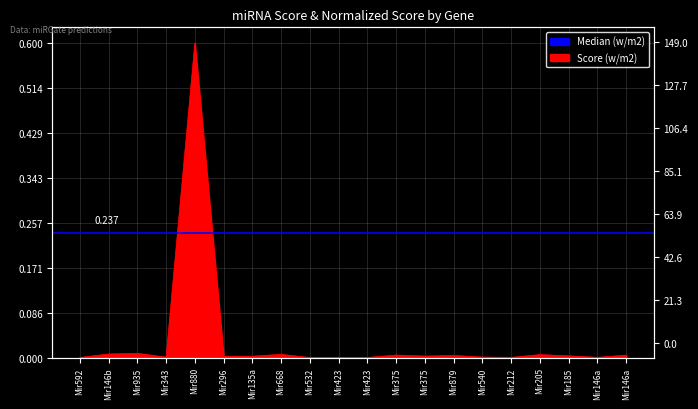

Is it true that the value at Mir592 is 0.0?

False